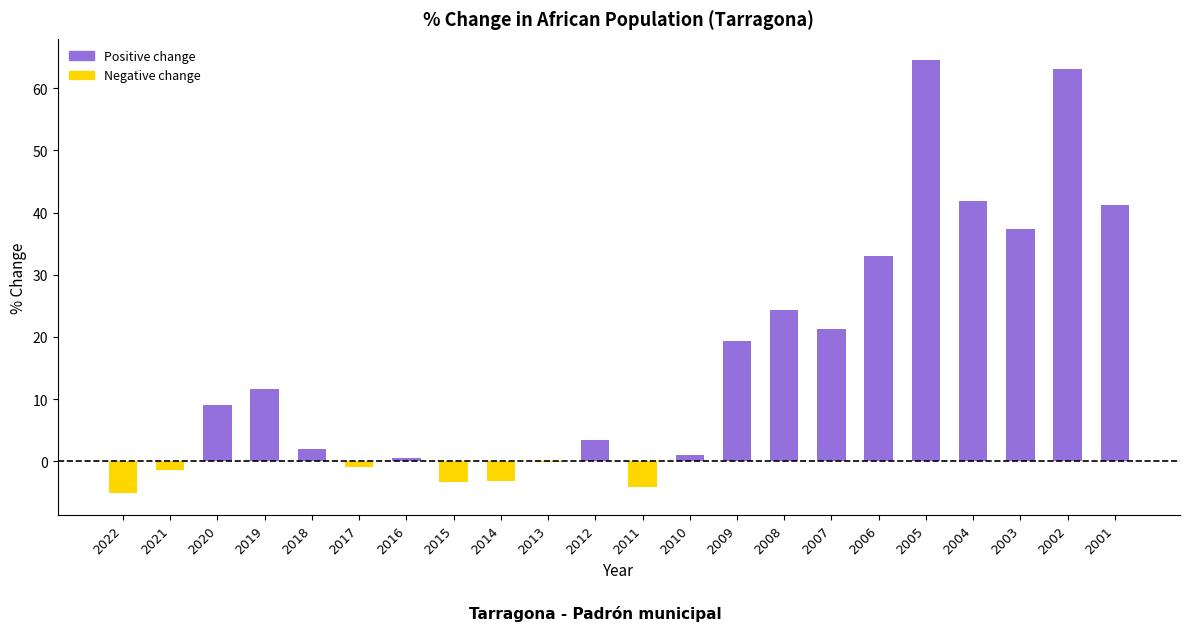

Which category has the highest value across all series?

2005